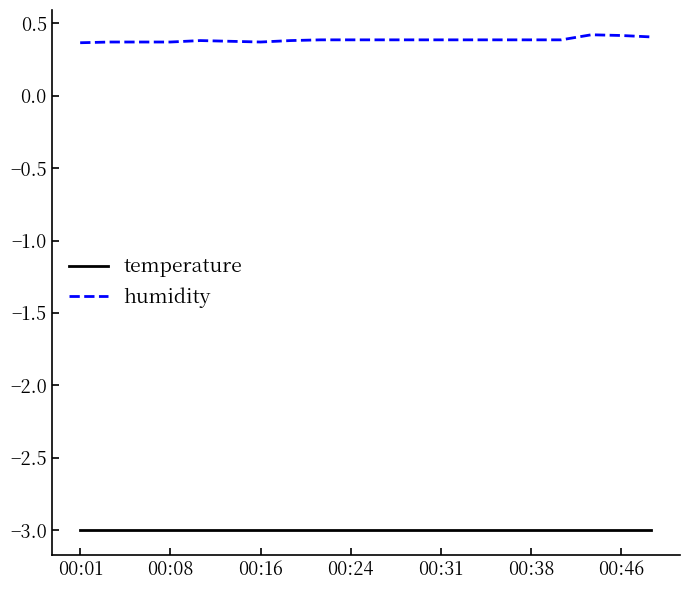

Which series has the largest total across all categories?

humidity